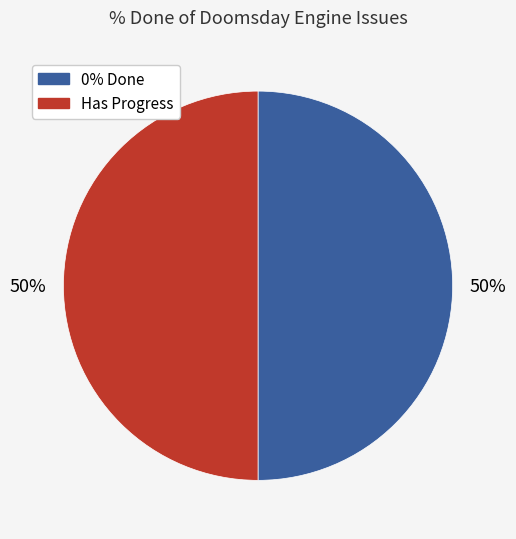

To the nearest percent, what is the average slice percentage?

50%